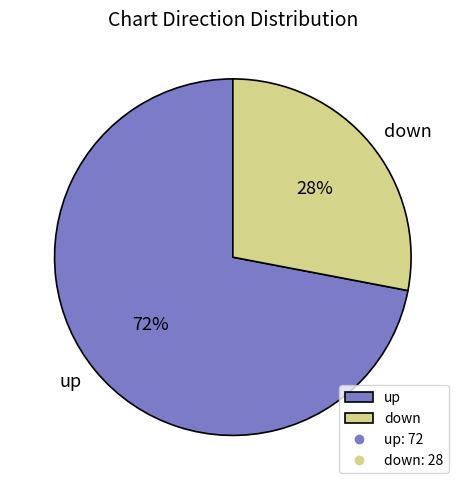

Does up represent more than half of the total?

Yes